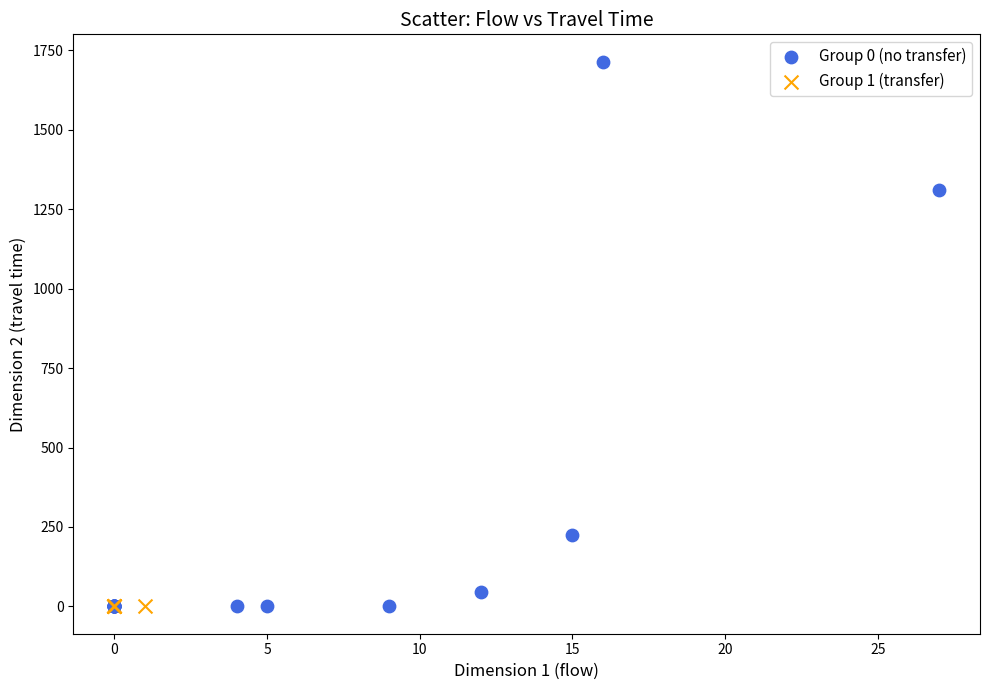

Which series reaches the maximum Y coordinate?

Group 0 (no transfer)